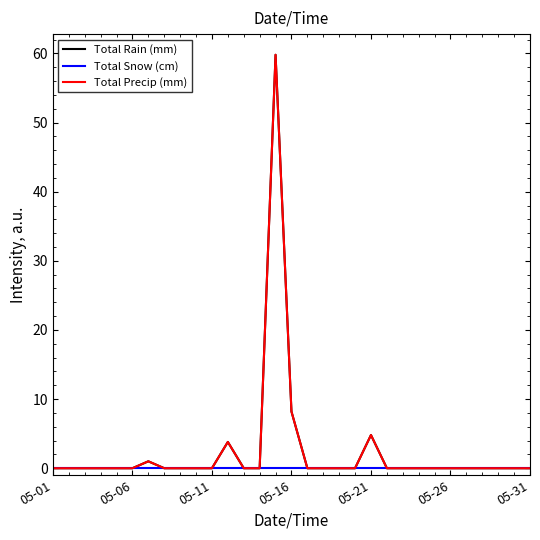

Which series has the largest total across all categories?

Total Rain (mm)